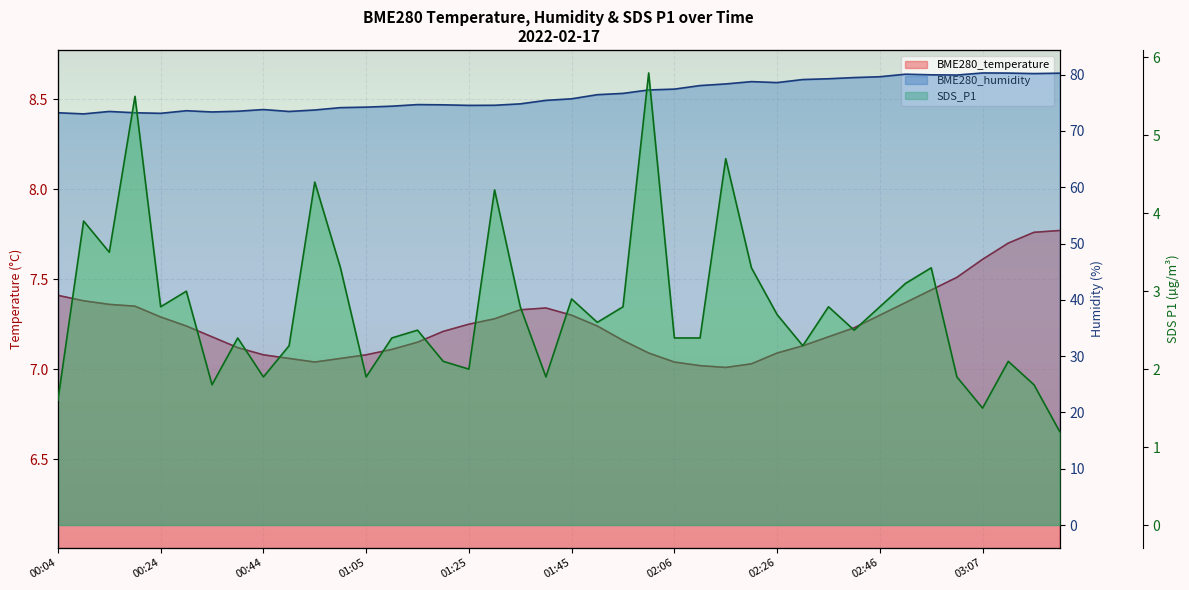

Where does the BME280_humidity series first go above 75?

01:40